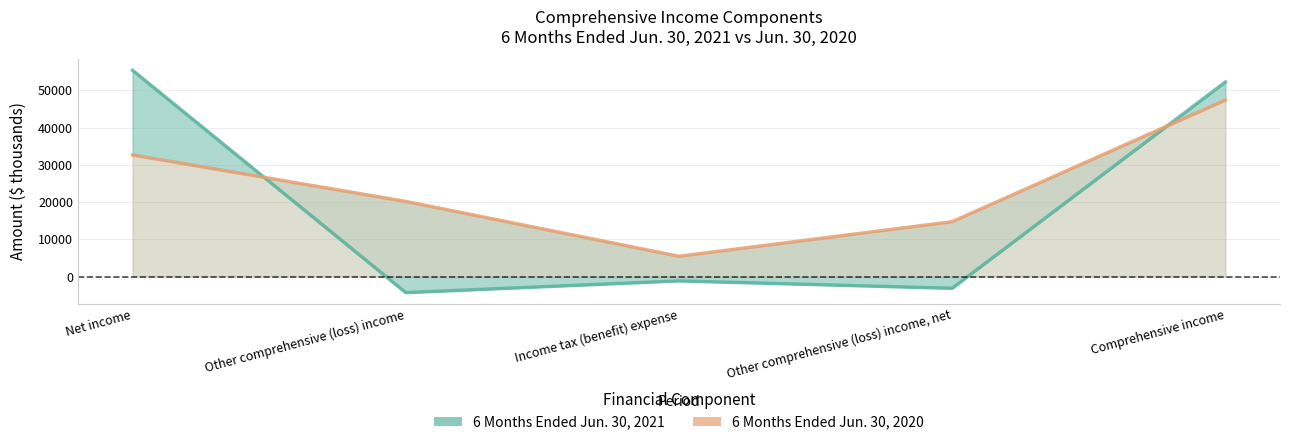

Rank the series at Other comprehensive (loss) income from lowest to highest value.

6 Months Ended Jun. 30, 2021, 6 Months Ended Jun. 30, 2020